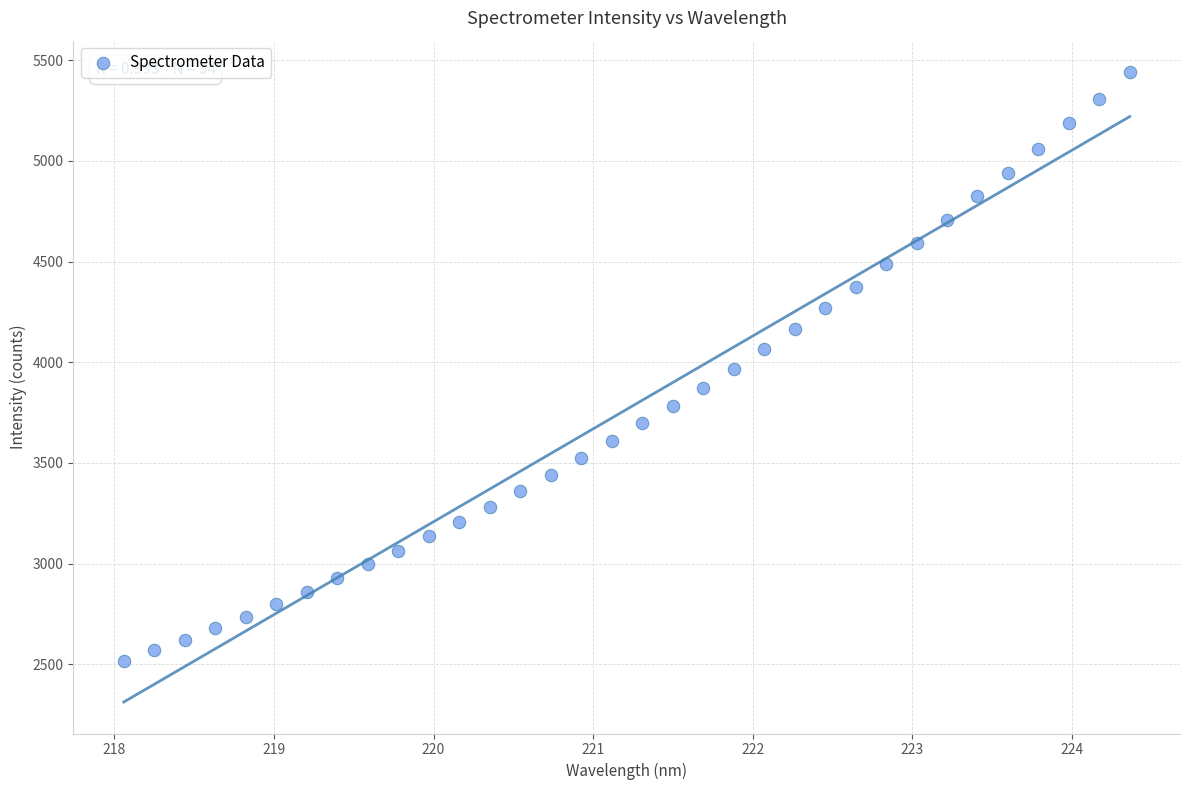

What is the range of Y values (max minus min)?

2926.5